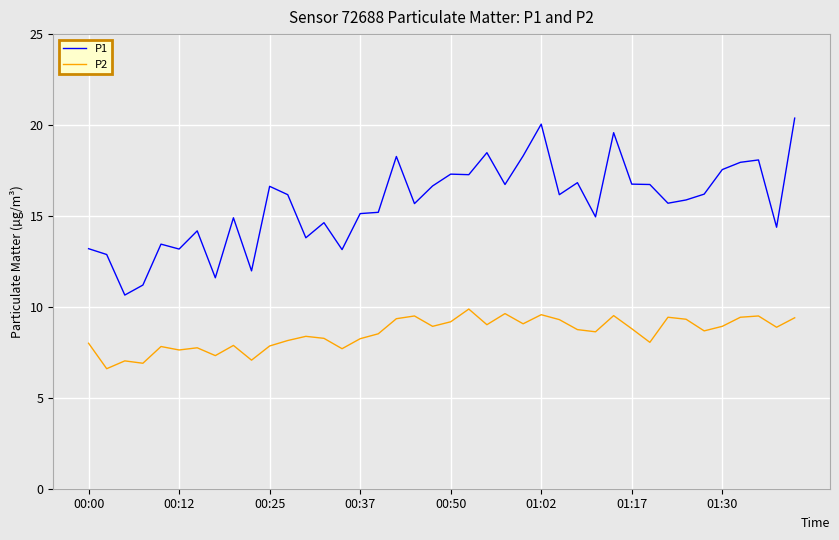

Which series has the largest total across all categories?

P1